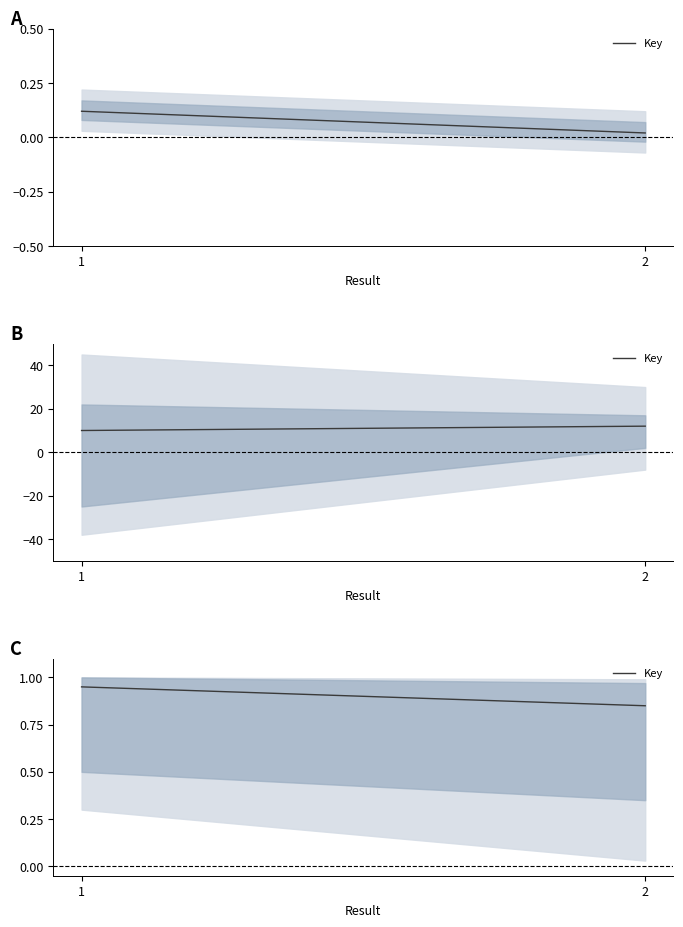

Rank the categories by value from highest to lowest.

1, 2